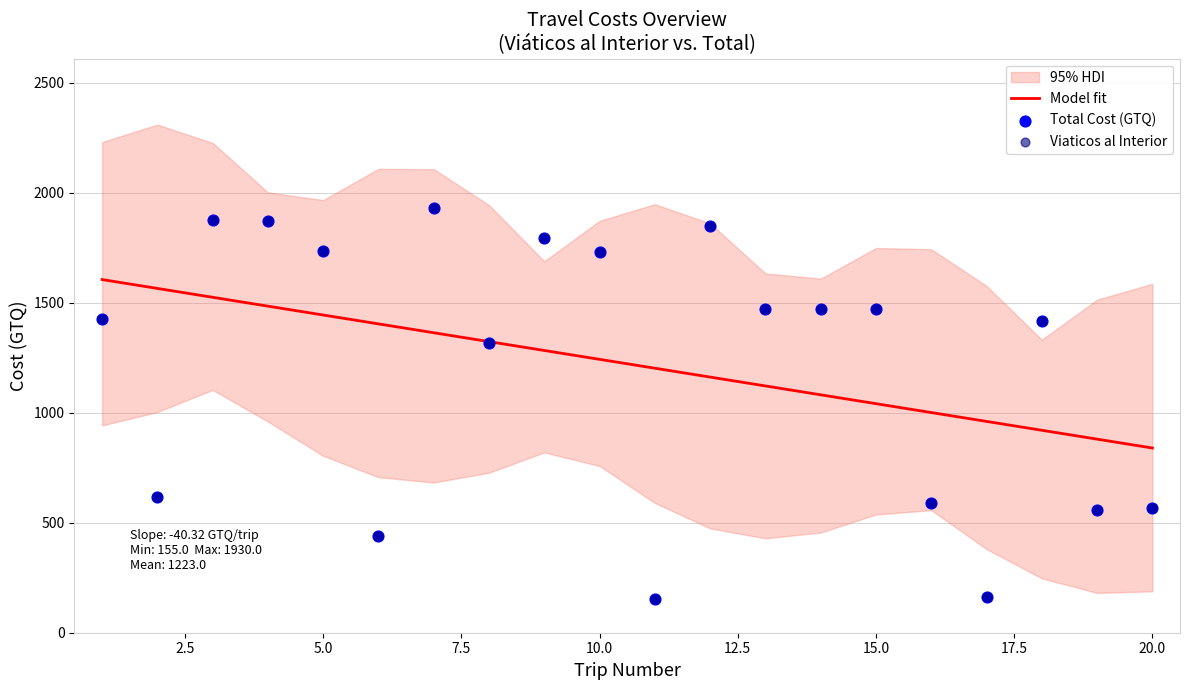

Which series contains the lowest Y value?

Total Cost (GTQ)